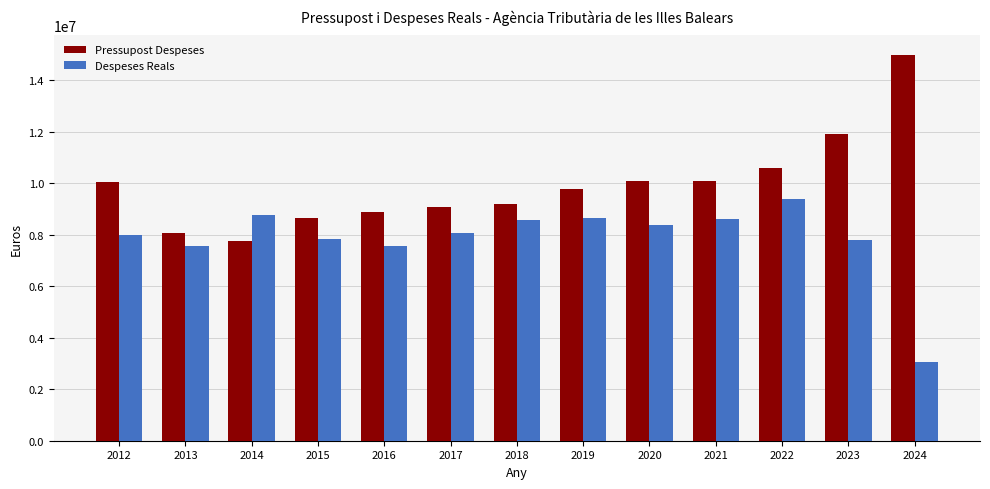

Where does the Despeses Reals series first go above 8058792?

2014